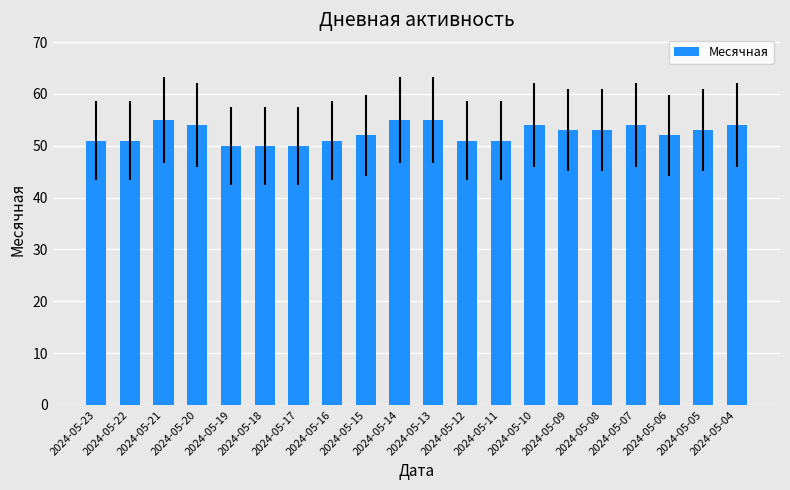

The chart shows a value of 50 at 2024-05-19. True or false?

True